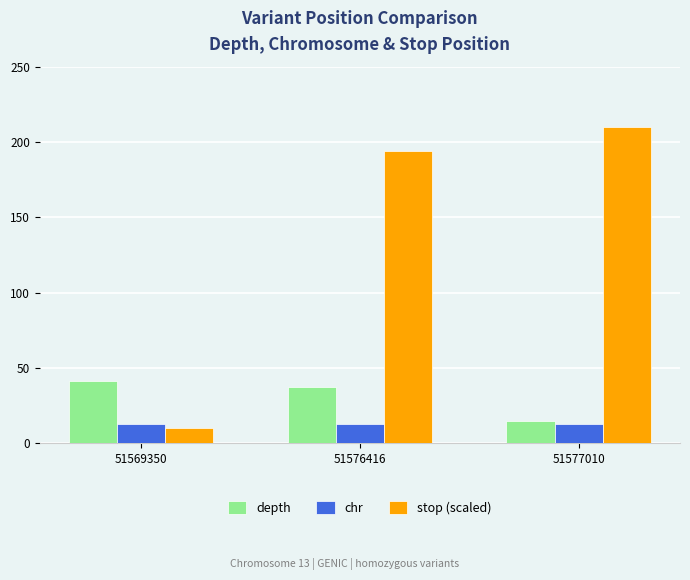

True or false: depth has a value of 15.0 at 51577010.

True